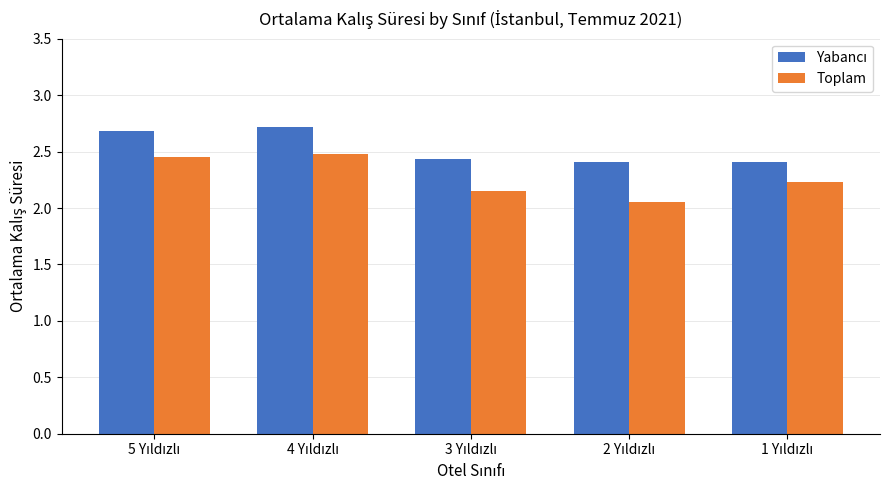

What is the difference between the second highest and second lowest values in the Toplam series?

0.3